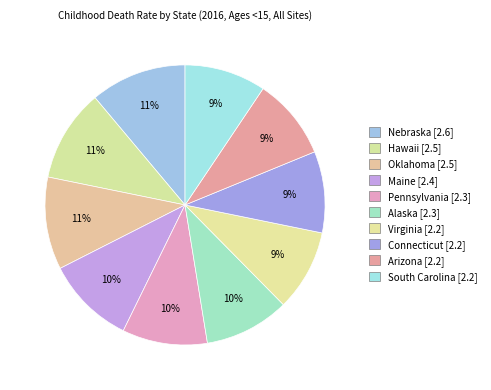

Rank the categories by value from lowest to highest.

Virginia, Connecticut, Arizona, South Carolina, Pennsylvania, Alaska, Maine, Hawaii, Oklahoma, Nebraska